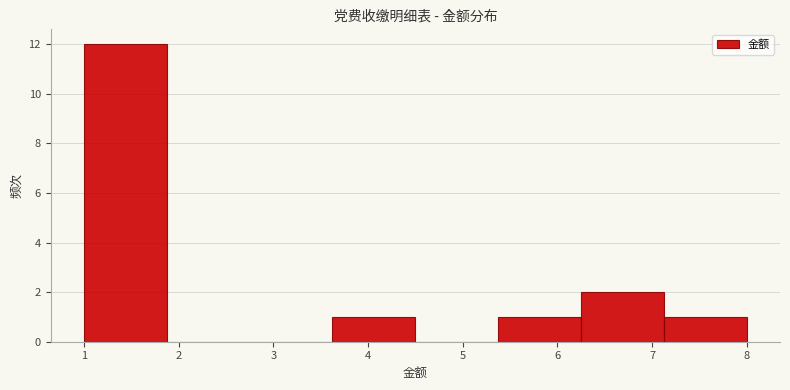

What is the height of the bar covering 6.3 to 7.1 on the x-axis? Neither the bar edges nor the heights are printed on the chart, so give them approximately, as read against the axes.

2